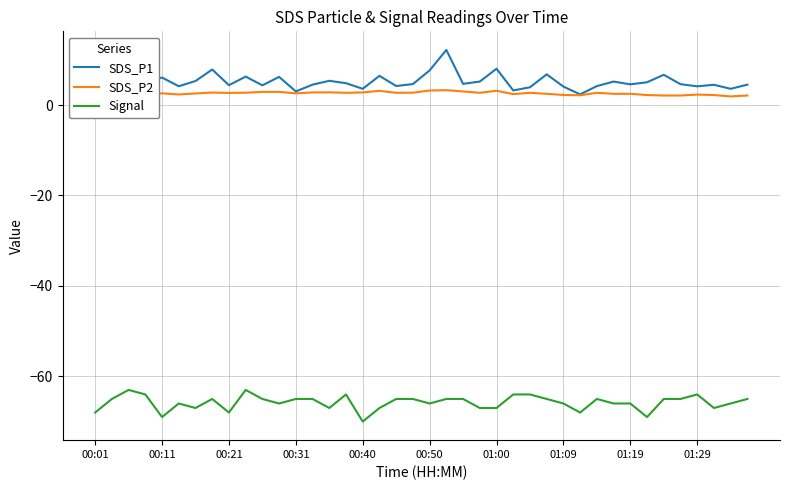

True or false: Signal and SDS_P2 intersect in this chart.

False